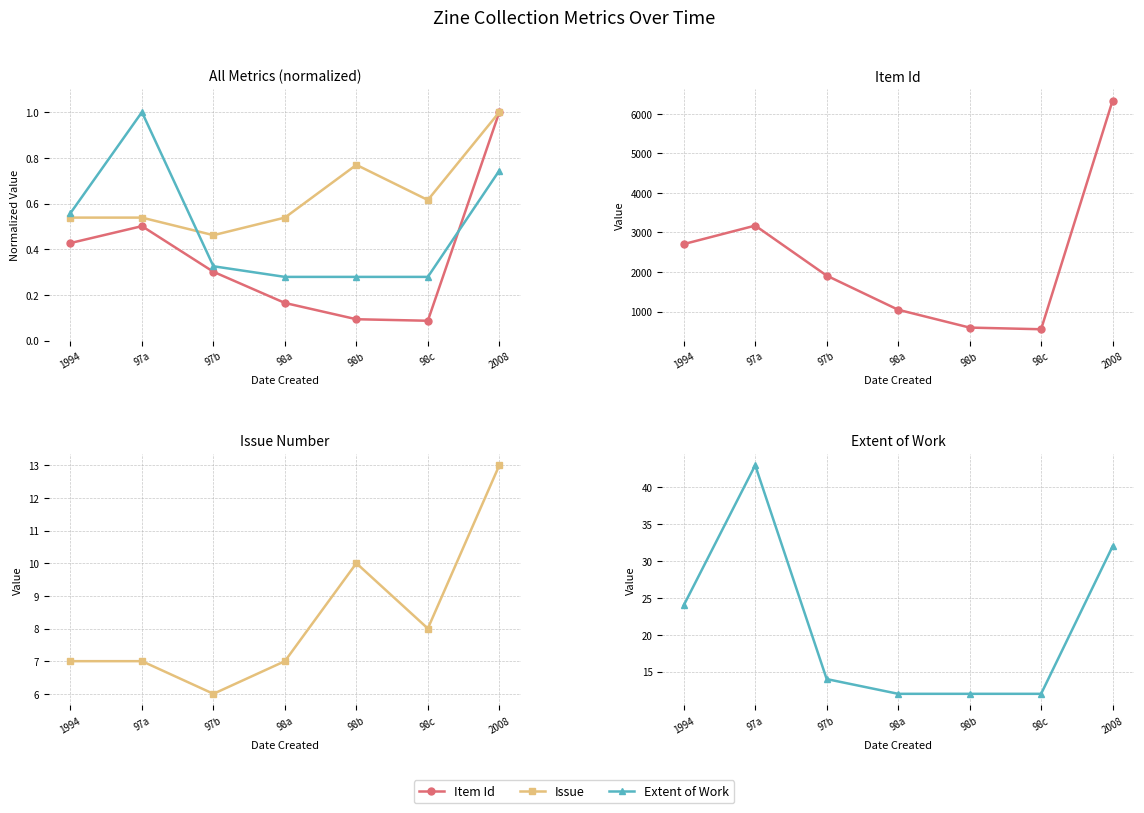

True or false: Issue and Item Id intersect in this chart.

False